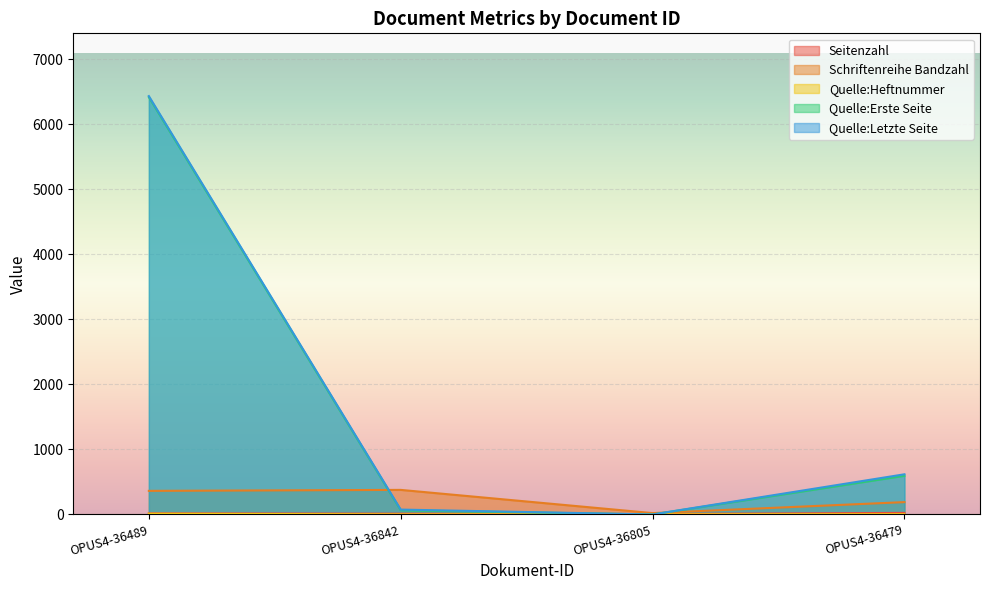

Between which two adjacent categories do Quelle:Letzte Seite and Seitenzahl first intersect?

OPUS4-36842 and OPUS4-36805